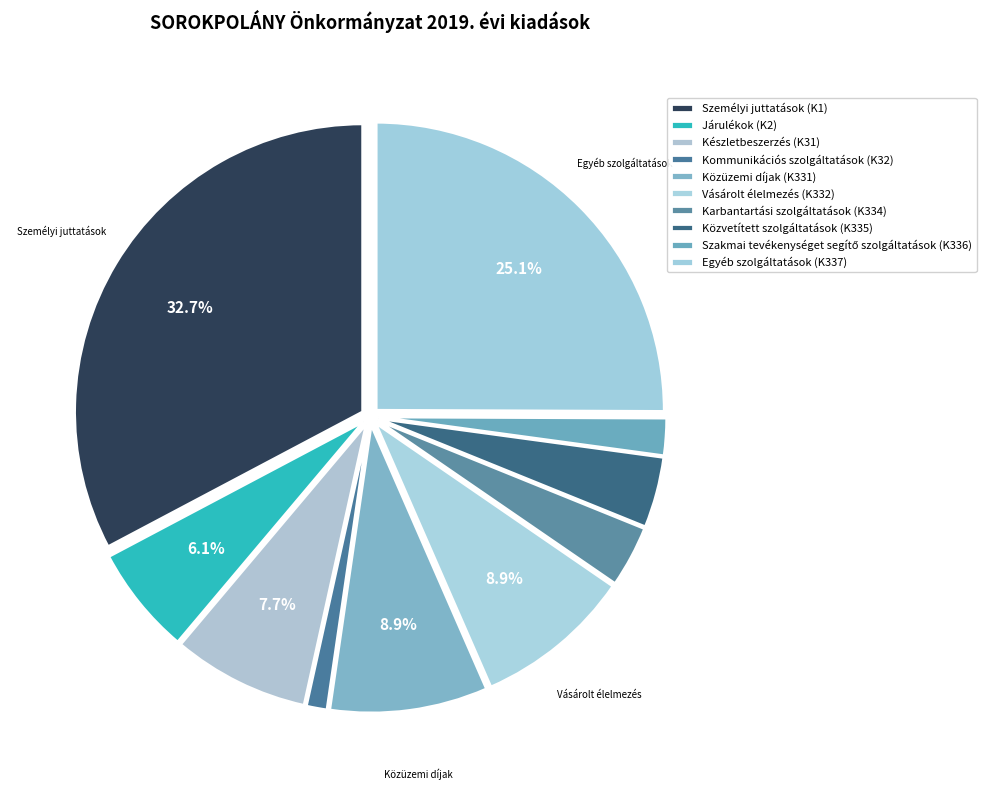

Is there a majority slice in this chart?

No